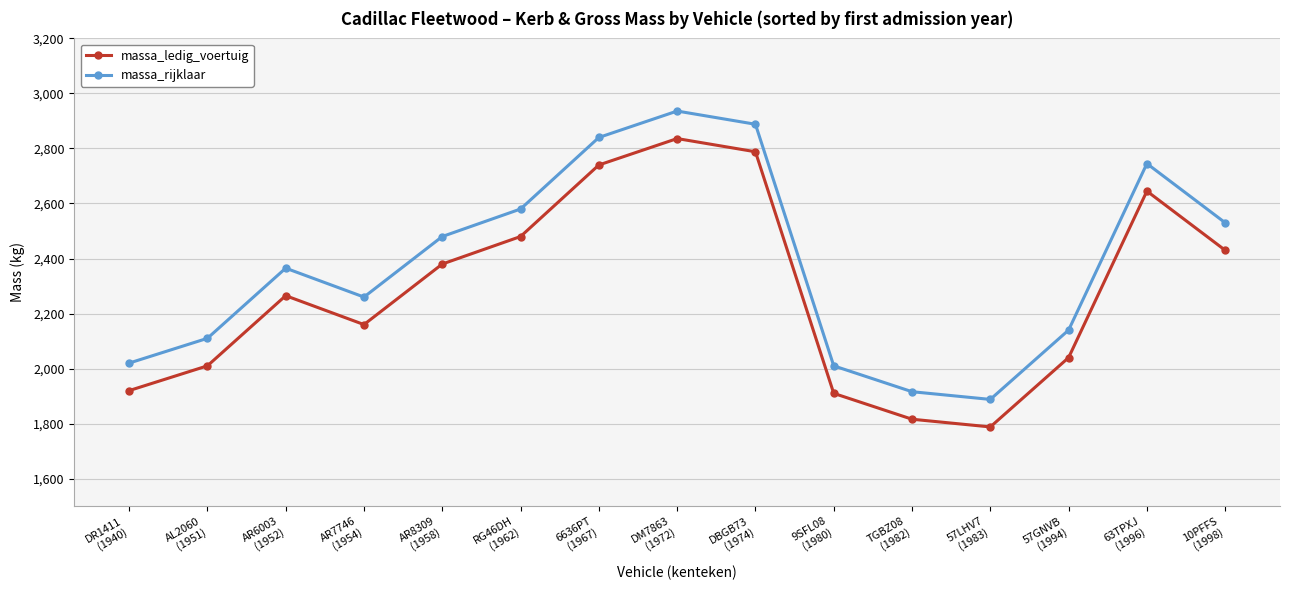

Reading left to right, extract all data points from this chart.

massa_ledig_voertuig: 1920	2010	2265	2160	2380	2480	2740	2836	2788	1910	1816	1788	2040	2645	2430
massa_rijklaar: 2020	2110	2365	2260	2480	2580	2840	2936	2888	2010	1916	1888	2140	2745	2530